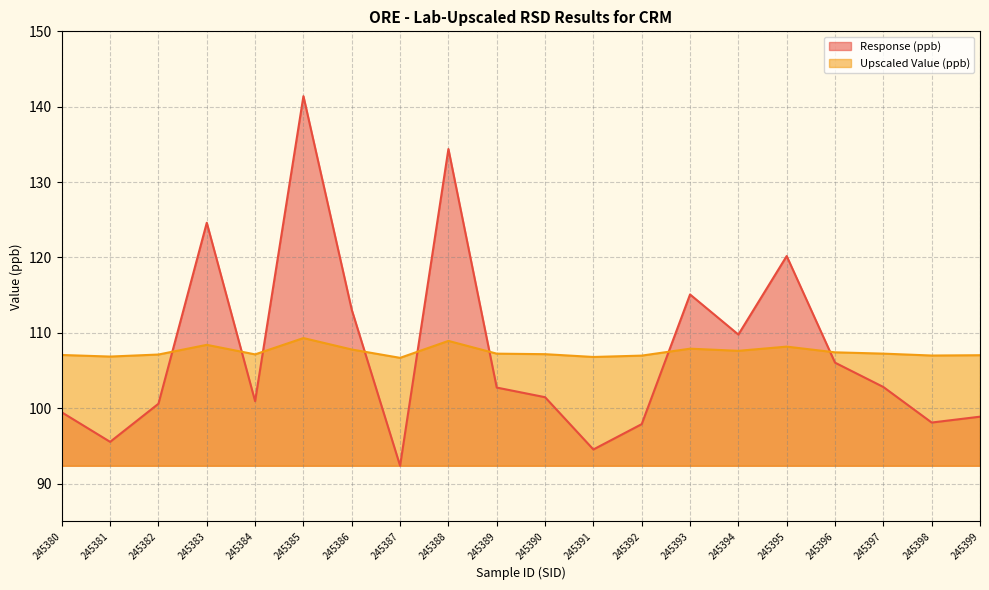

Between 245382 and 245388, which is larger?

245388